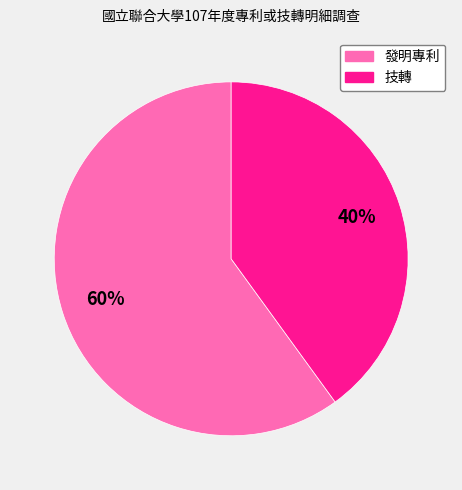

To the nearest percent, what is the combined percentage of 技轉 and 發明專利?

100%